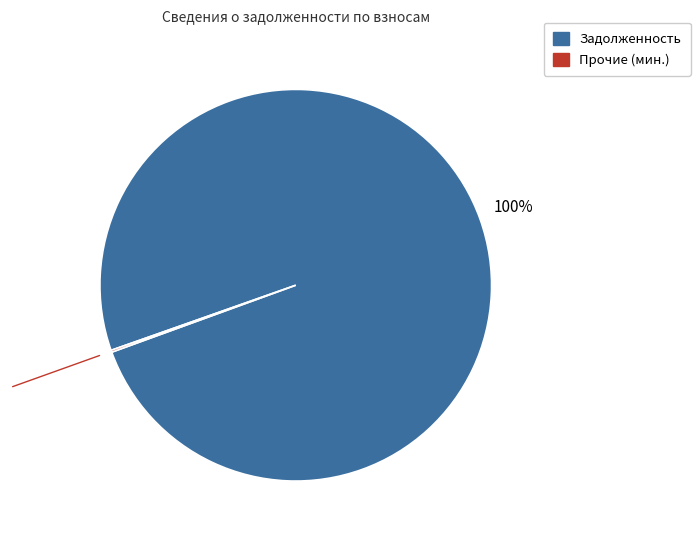

To the nearest percent, what is the average slice percentage?

50%